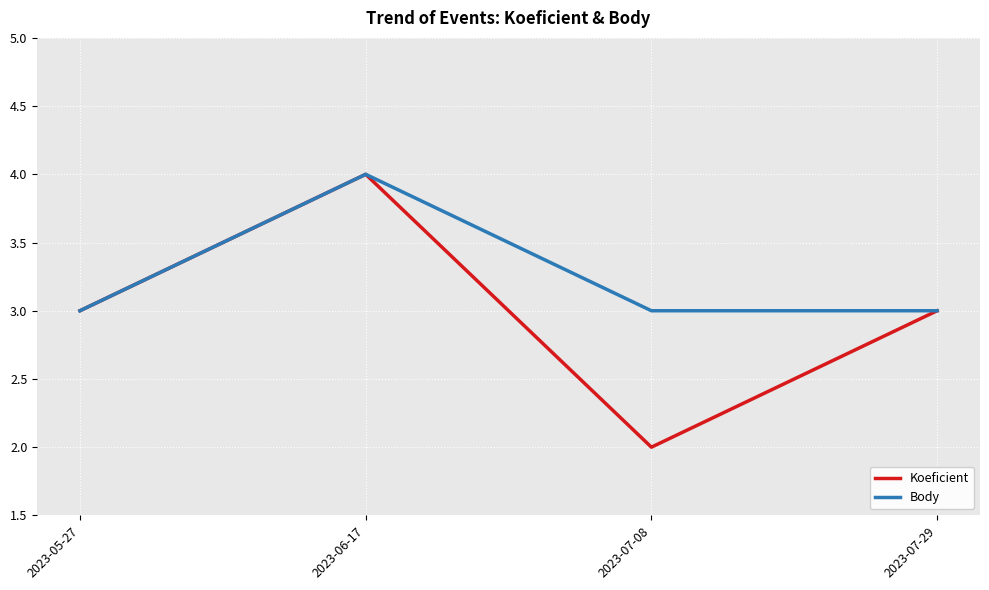

Which series changed the most between 2023-05-27 and 2023-07-08?

Koeficient